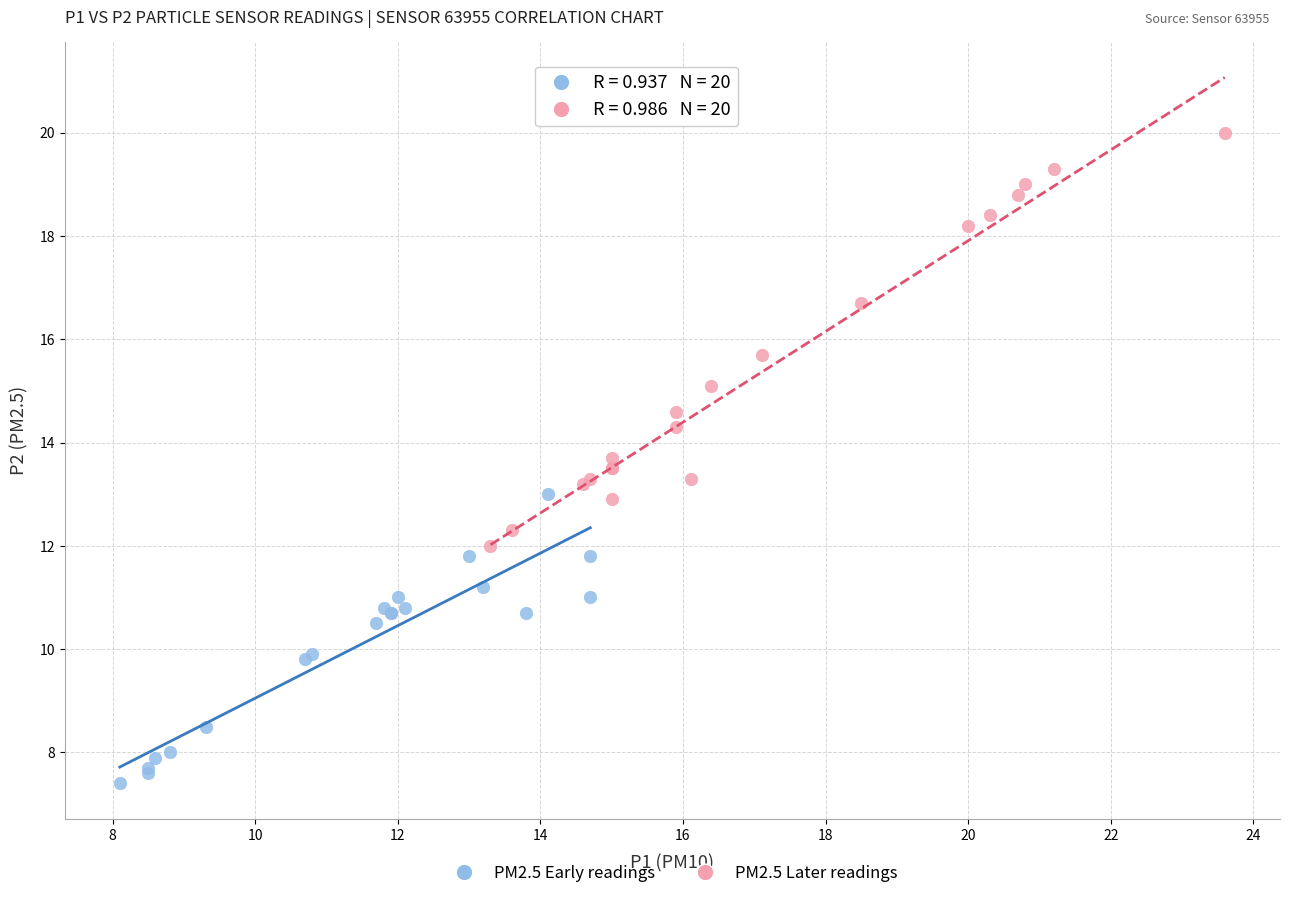

Which series contains the lowest Y value?

PM2.5 Early readings